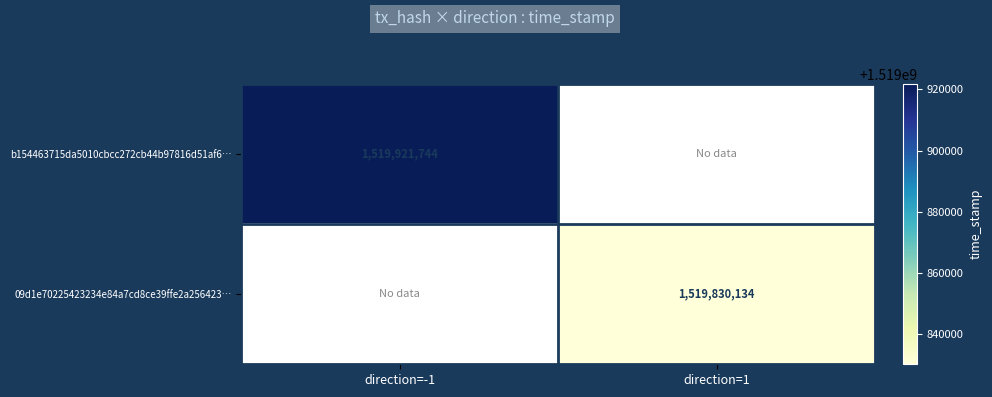

True or false: 09d1e70225423234e84a7cd8ce39ffe2a256423… has a value of 844643069 at direction=1.

False